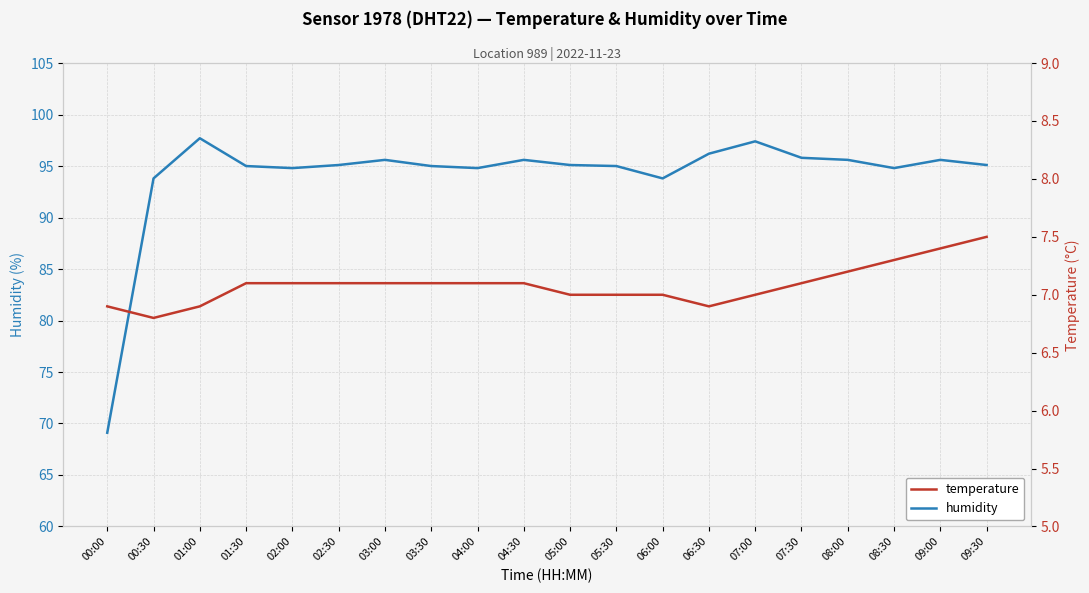

How many data points in temperature are above 7?

12